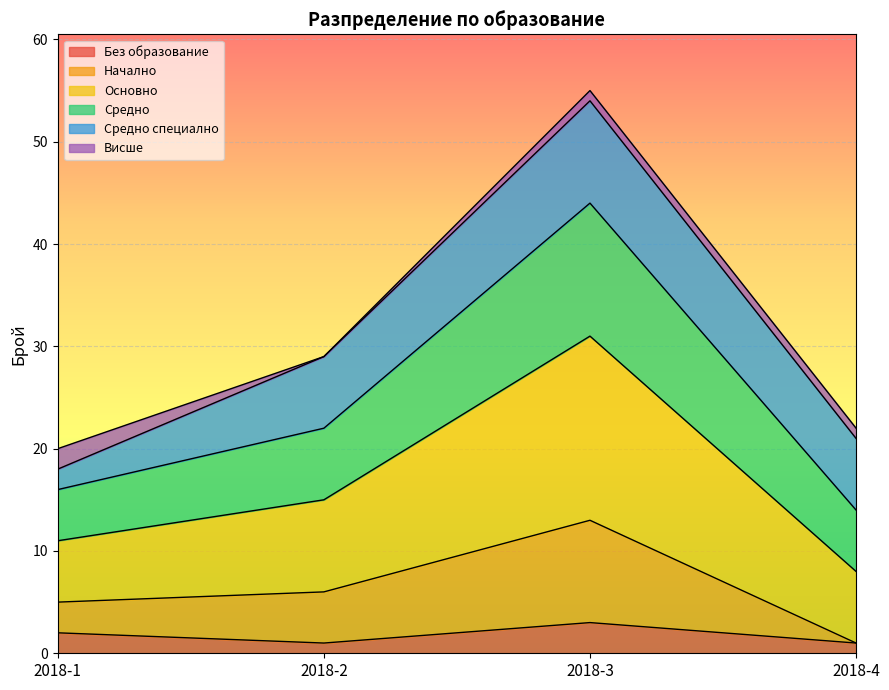

Between 2018-4 and 2018-3, which is larger?

2018-3